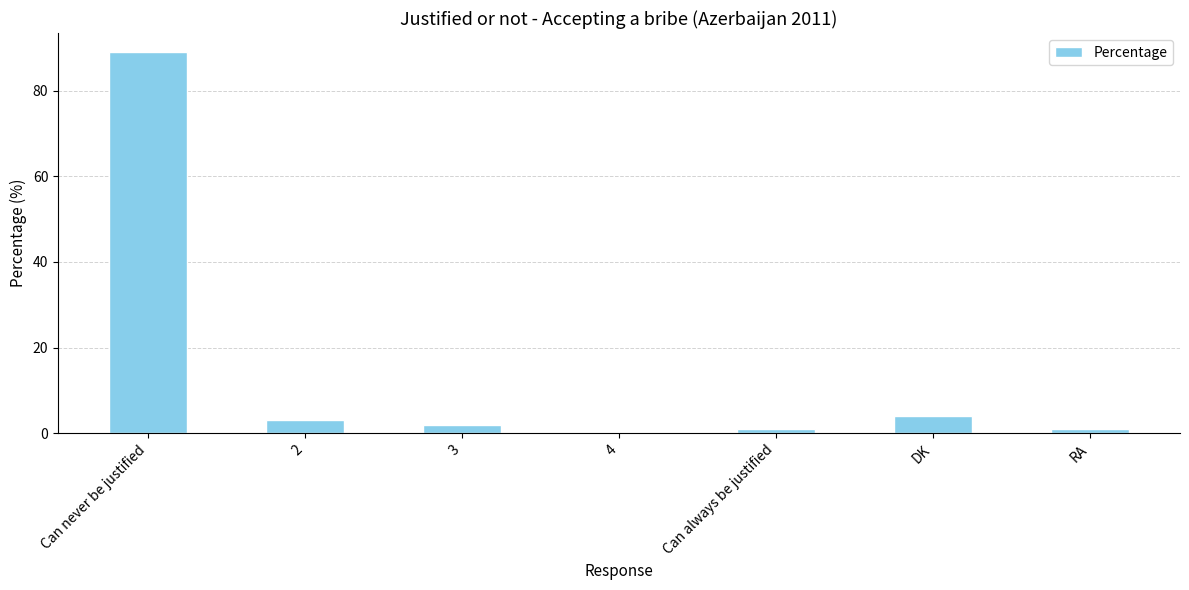

The chart shows a value of 0 at 4. True or false?

True